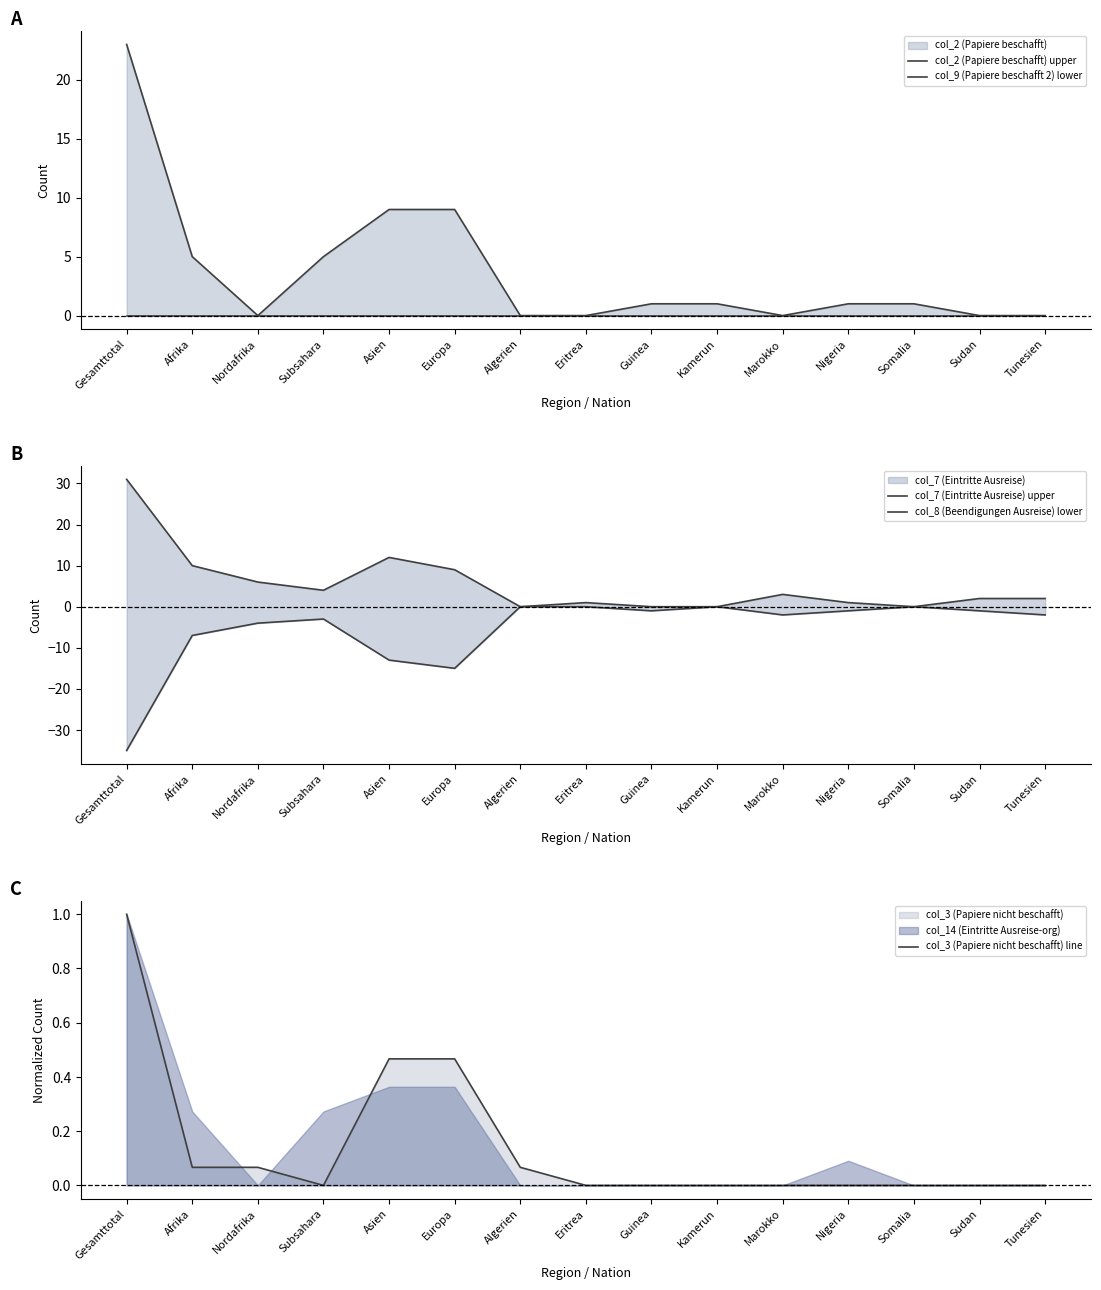

Reading right to left, what are all the values shown in this chart?

col_2 (Papiere beschafft) upper: Tunesien=0.0	Sudan=0.0	Somalia=1.0	Nigeria=1.0	Marokko=0.0	Kamerun=1.0	Guinea=1.0	Eritrea=0.0	Algerien=0.0	Europa=9.0	Asien=9.0	Subsahara=5.0	Nordafrika=0.0	Afrika=5.0	Gesamttotal=23.0
col_9 (Papiere beschafft 2) lower: Tunesien=-0.0	Sudan=-0.0	Somalia=-0.0	Nigeria=-0.0	Marokko=-0.0	Kamerun=-0.0	Guinea=-0.0	Eritrea=-0.0	Algerien=-0.0	Europa=-0.0	Asien=-0.0	Subsahara=-0.0	Nordafrika=-0.0	Afrika=-0.0	Gesamttotal=-0.0
col_7 (Eintritte Ausreise) upper: Tunesien=2.0	Sudan=2.0	Somalia=0.0	Nigeria=1.0	Marokko=3.0	Kamerun=0.0	Guinea=0.0	Eritrea=1.0	Algerien=0.0	Europa=9.0	Asien=12.0	Subsahara=4.0	Nordafrika=6.0	Afrika=10.0	Gesamttotal=31.0
col_8 (Beendigungen Ausreise) lower: Tunesien=-2.0	Sudan=-1.0	Somalia=-0.0	Nigeria=-1.0	Marokko=-2.0	Kamerun=-0.0	Guinea=-1.0	Eritrea=-0.0	Algerien=-0.0	Europa=-15.0	Asien=-13.0	Subsahara=-3.0	Nordafrika=-4.0	Afrika=-7.0	Gesamttotal=-35.0
col_3 (Papiere nicht beschafft) line: Tunesien=0.0	Sudan=0.0	Somalia=0.0	Nigeria=0.0	Marokko=0.0	Kamerun=0.0	Guinea=0.0	Eritrea=0.0	Algerien=0.1	Europa=0.5	Asien=0.5	Subsahara=0.0	Nordafrika=0.1	Afrika=0.1	Gesamttotal=1.0